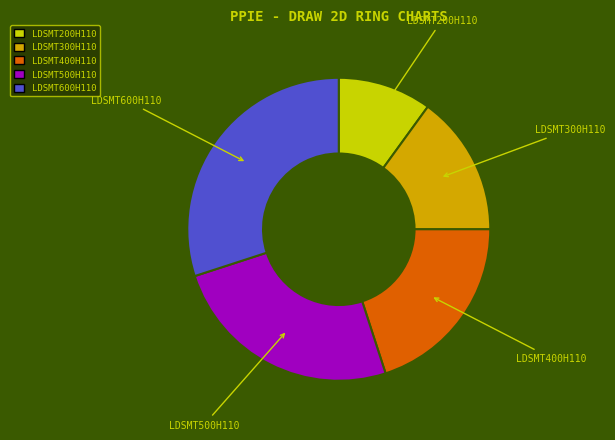

Is it true that LDSMT200H110 is 10% of the pie?

True